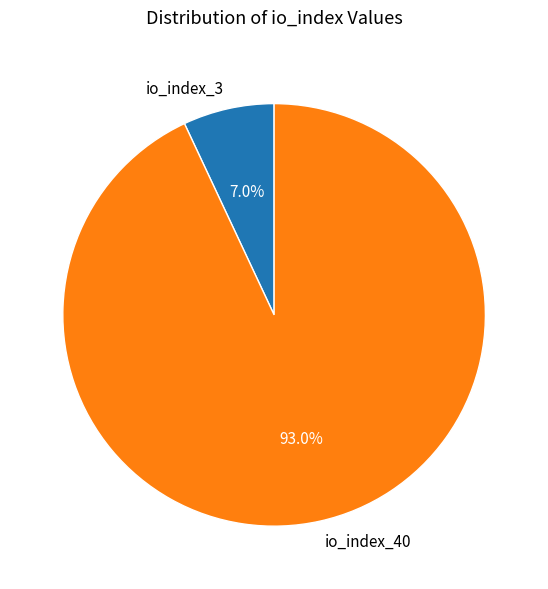

What is the majority slice?

io_index_40